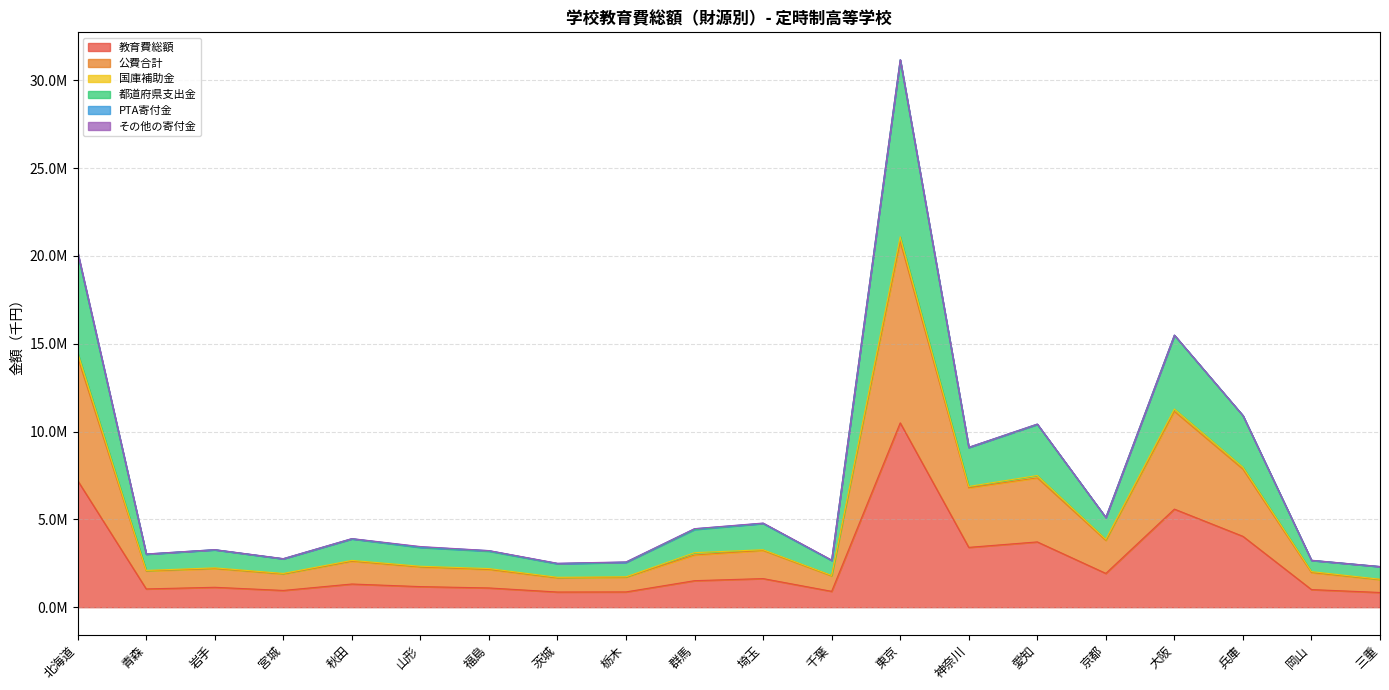

In 都道府県支出金, how many points are lower than both neighbors (excluding endpoints)?

6